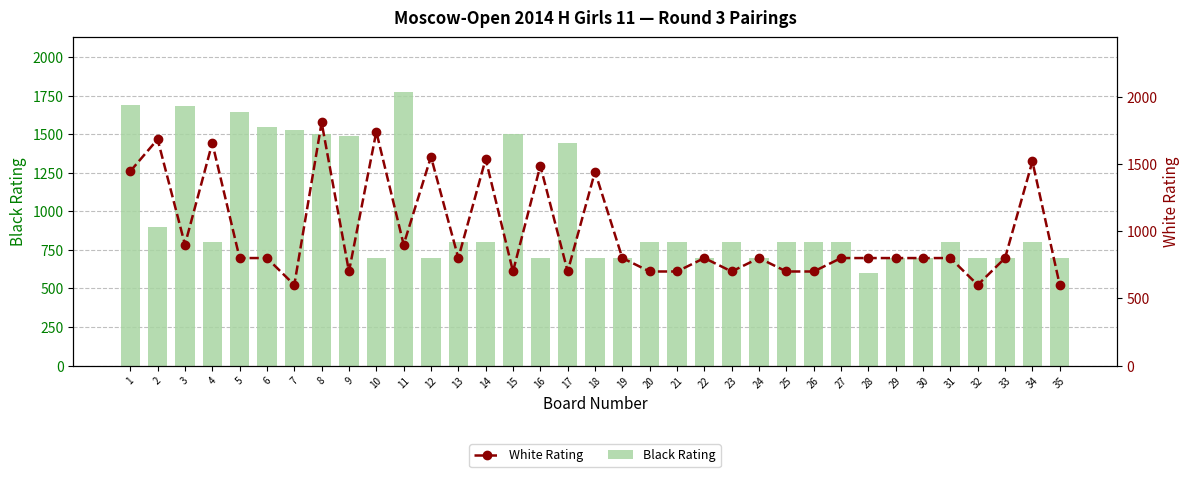

Reading left to right, transcribe all the data shown in this chart.

Black Rating: 1=1687	2=900	3=1681	4=800	5=1645	6=1549	7=1525	8=1499	9=1487	10=700	11=1773	12=700	13=800	14=800	15=1502	16=700	17=1446	18=700	19=700	20=800	21=800	22=700	23=800	24=700	25=800	26=800	27=800	28=600	29=700	30=700	31=800	32=700	33=700	34=800	35=700
White Rating: 1=1446	2=1684	3=900	4=1656	5=800	6=800	7=600	8=1809	9=700	10=1740	11=900	12=1554	13=800	14=1537	15=700	16=1487	17=700	18=1443	19=800	20=700	21=700	22=800	23=700	24=800	25=700	26=700	27=800	28=800	29=800	30=800	31=800	32=600	33=800	34=1519	35=600